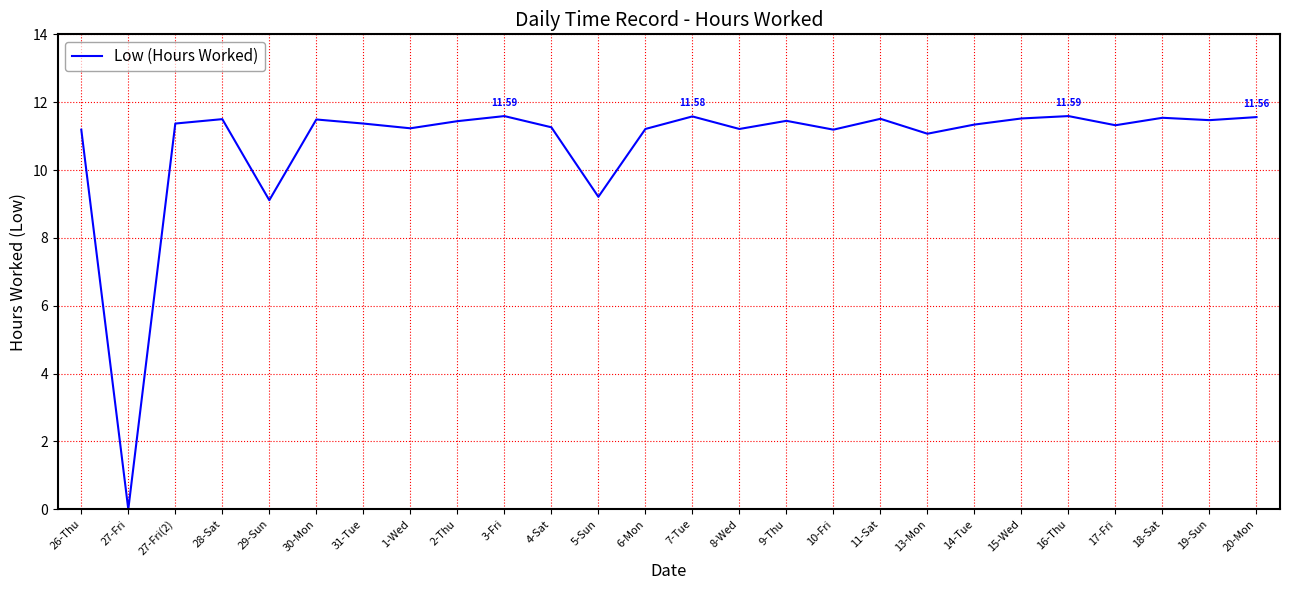

Which has a higher value, 9-Thu or 13-Mon?

9-Thu